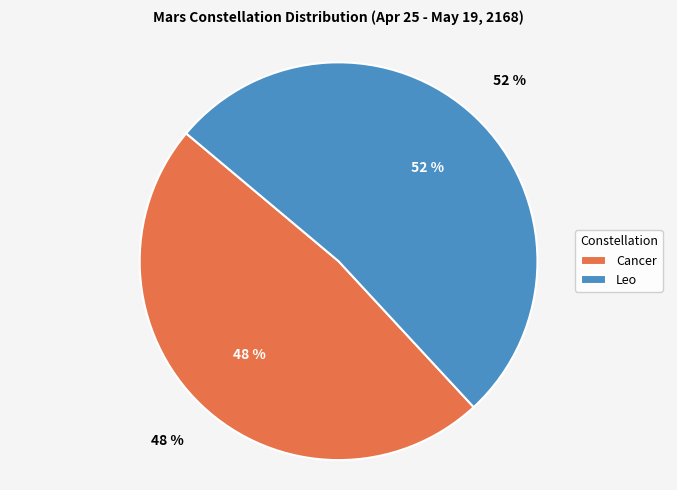

Is Cancer the majority of the pie?

No